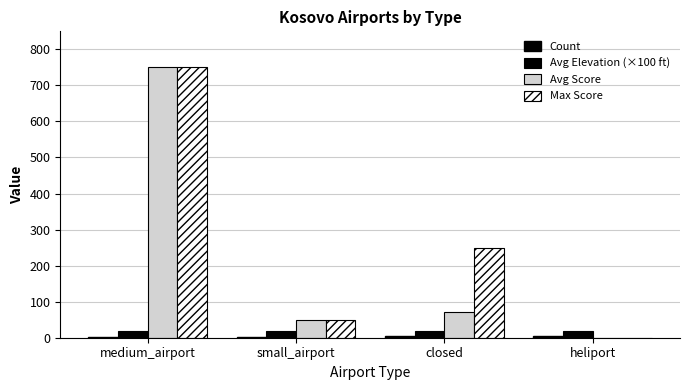

Between medium_airport and heliport, which series saw the biggest shift?

Avg Score